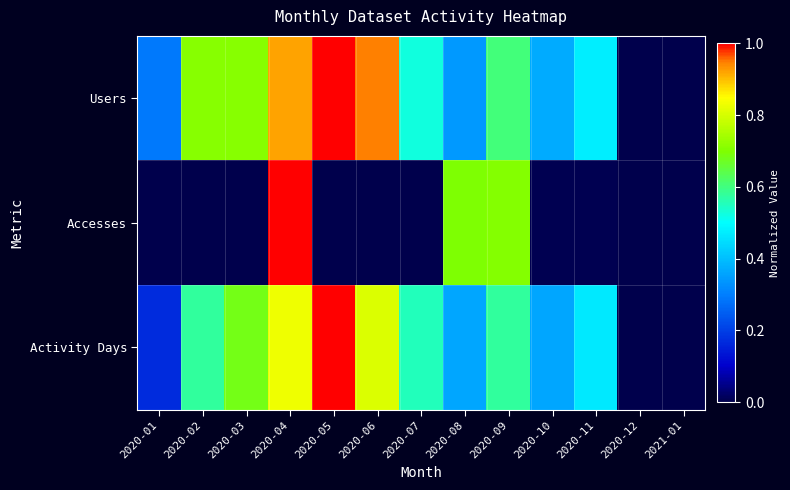

At how many categories does at least one series exceed 0?

13